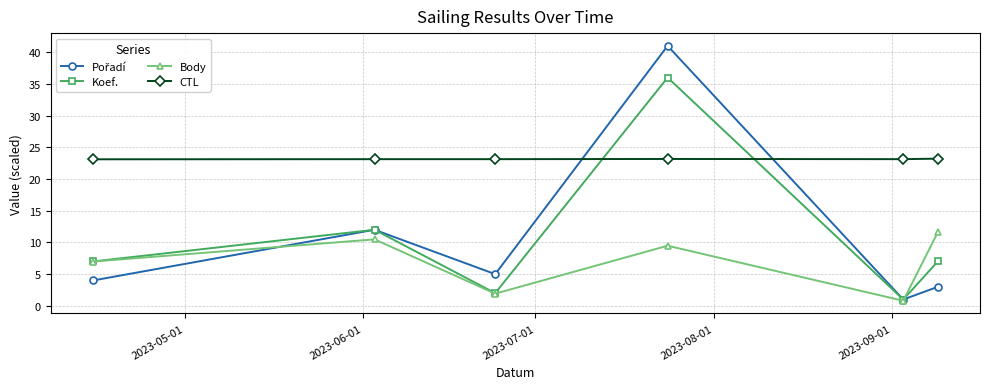

Which series has the largest total across all categories?

CTL